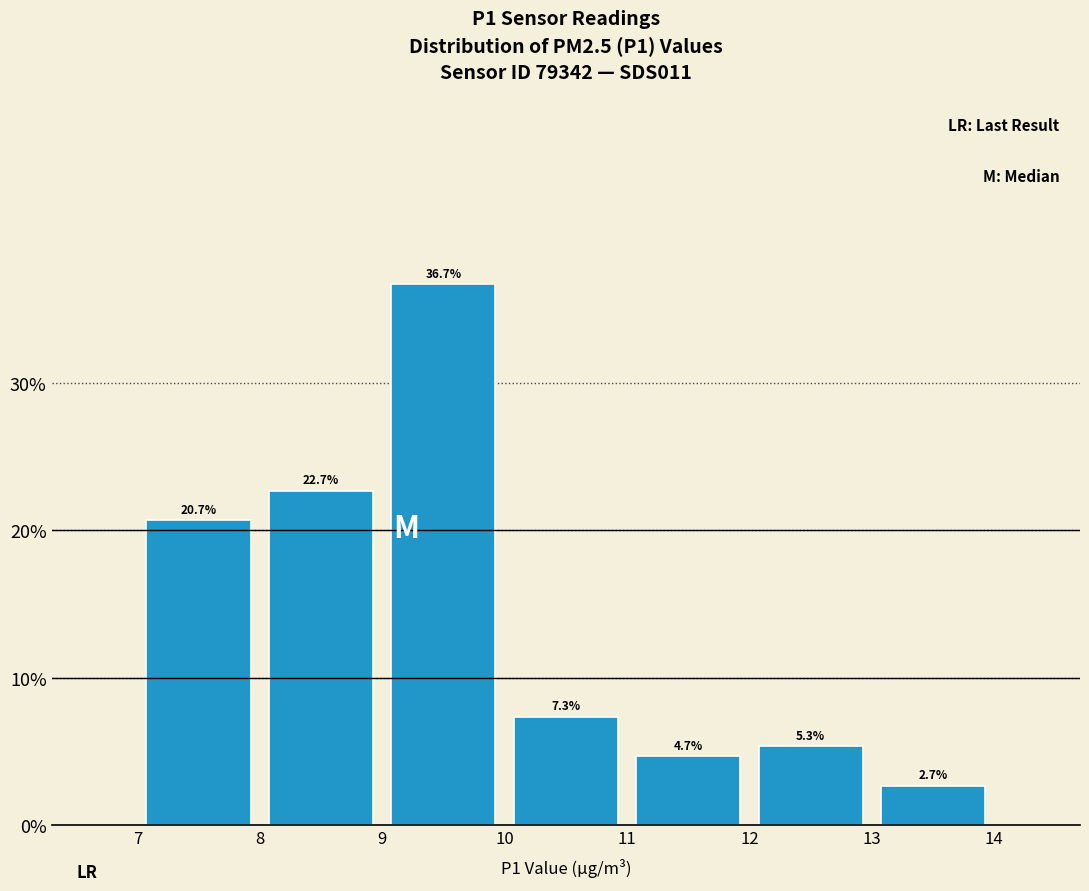

Reading left to right, transcribe this chart: for each bar, give the range it covers on the x-axis and its height.

7 to 8: 20.7
8 to 9: 22.7
9 to 10: 36.7
10 to 11: 7.3
11 to 12: 4.7
12 to 13: 5.3
13 to 14: 2.7